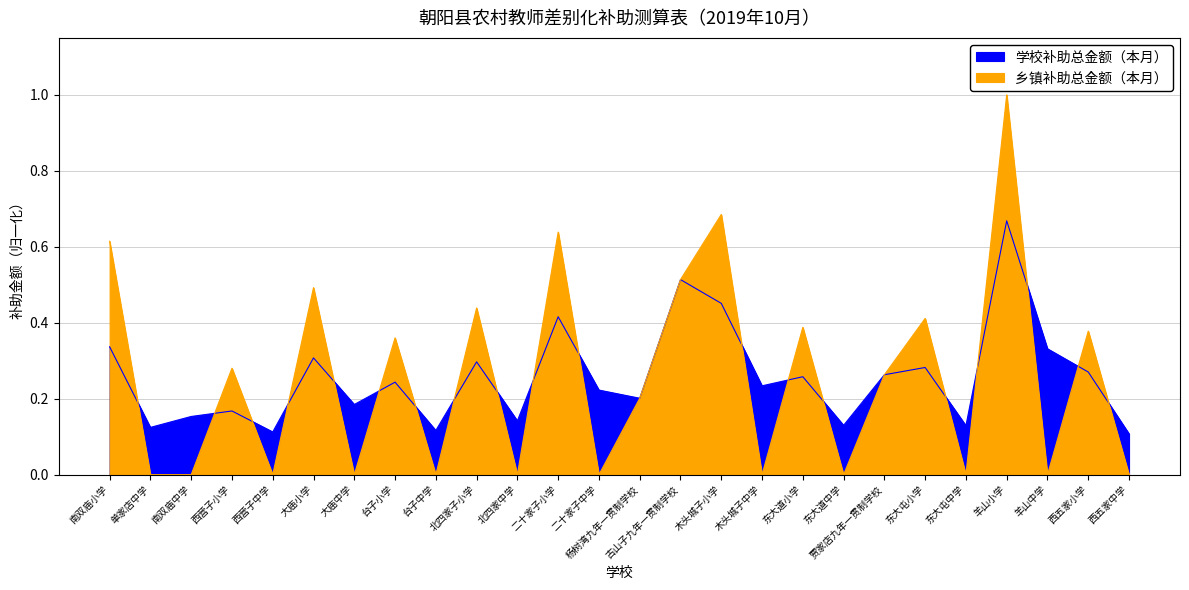

What is the value of the 乡镇补助总金额（本月） point at the 8th from the left?

0.4